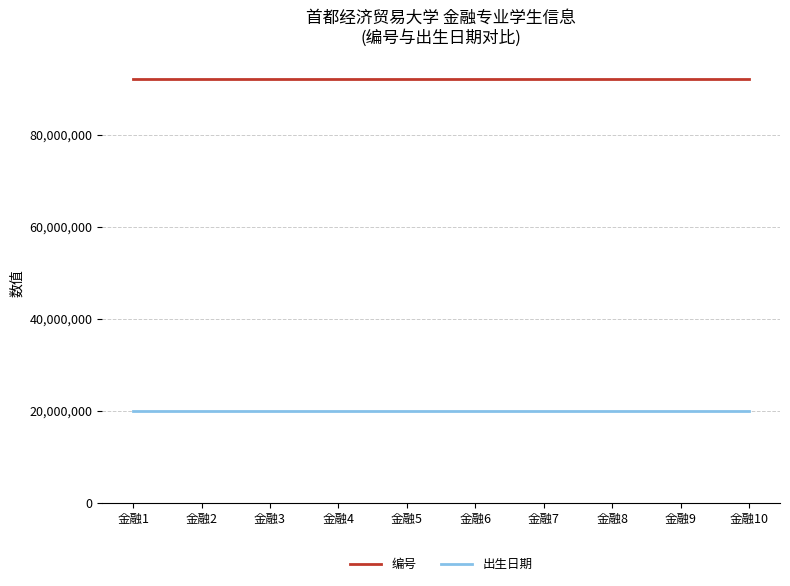

Rank the series by their average value, from highest to lowest.

编号, 出生日期